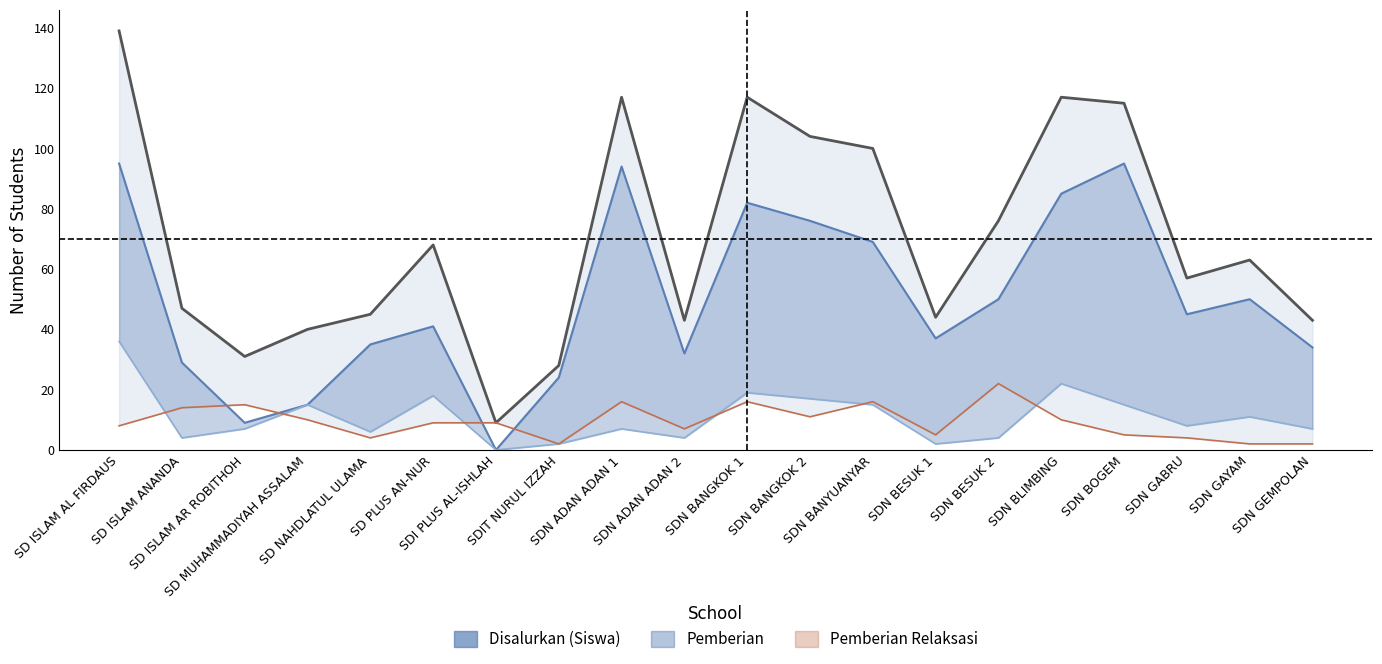

In Pemberian Dari Aktivasi Nominasi, how many points are higher than both neighbors (excluding endpoints)?

6